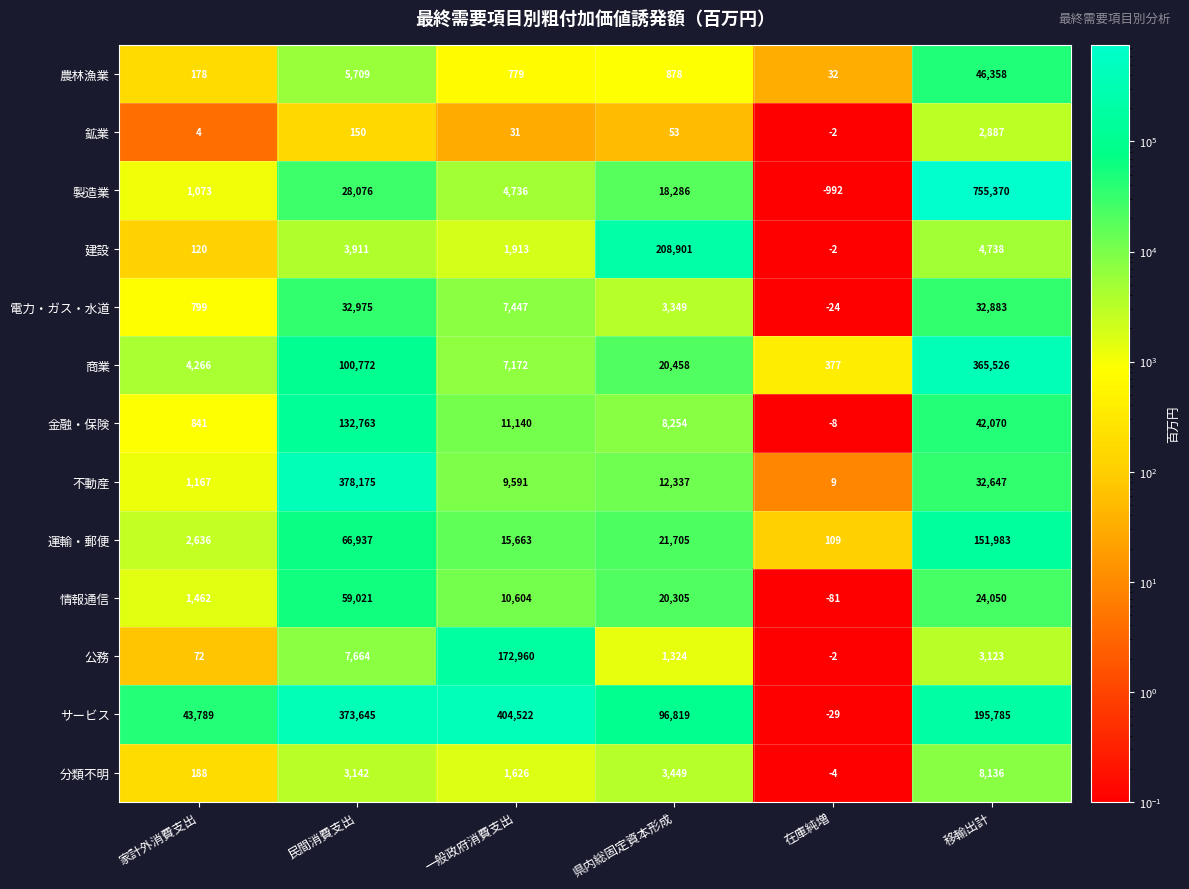

True or false: 商業 has a value of 20458 at 県内総固定資本形成.

True